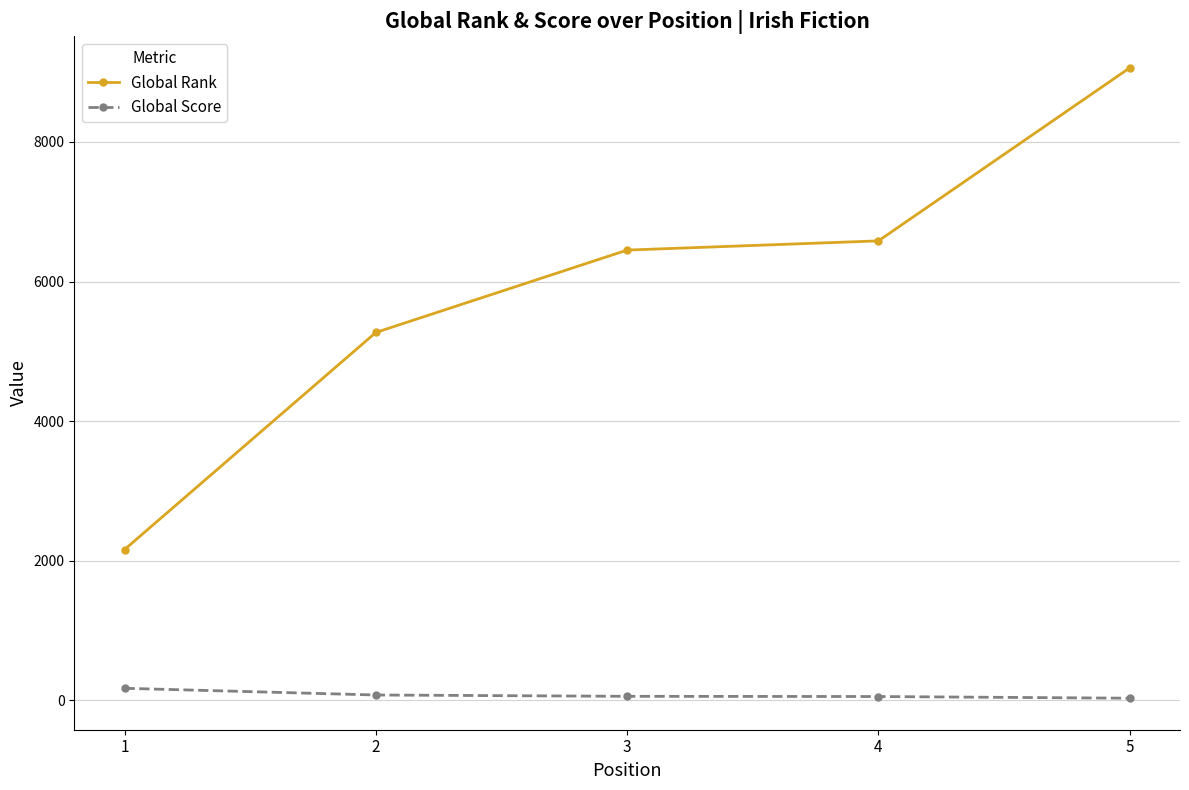

Which label corresponds to the largest value in the chart?

5